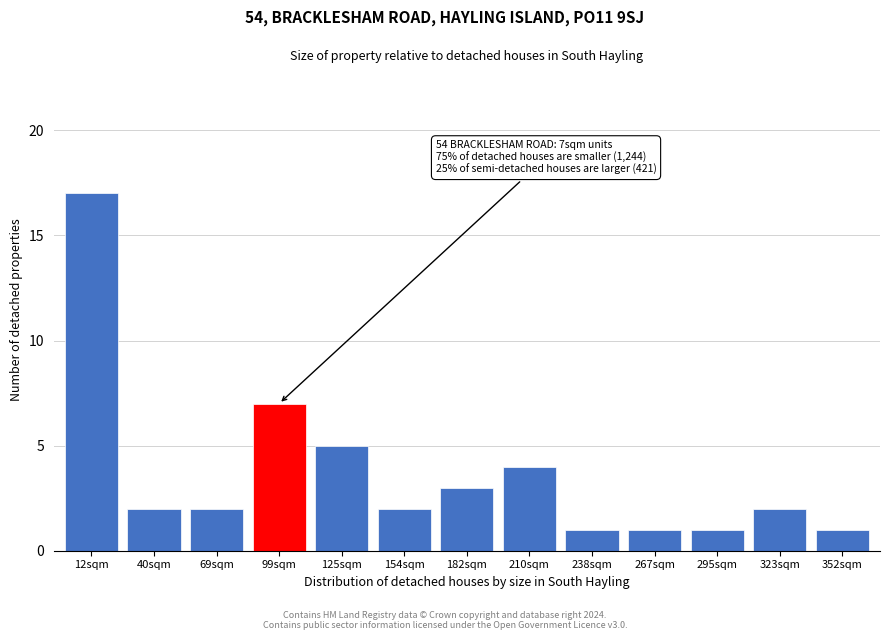

Reading left to right, what are all the values shown in this chart?

17	2	2	7	5	2	3	4	1	1	1	2	1